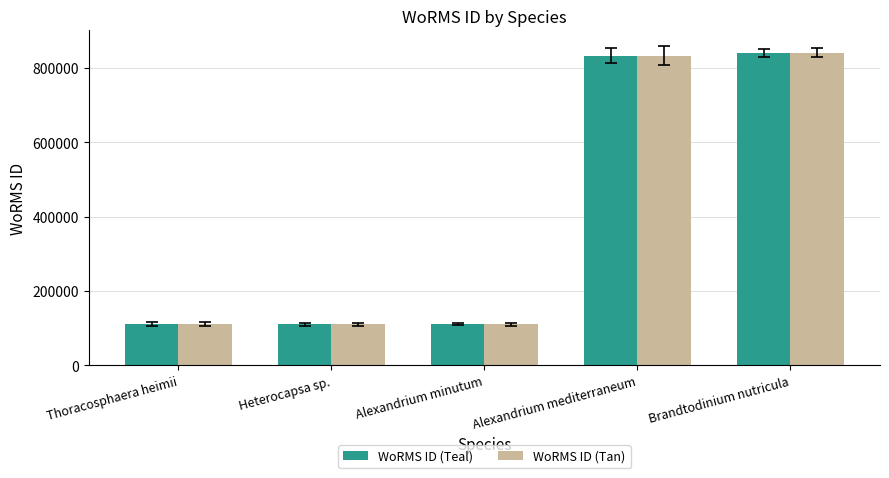

Which category has the highest value in the WoRMS ID (Tan) series?

Brandtodinium nutricula